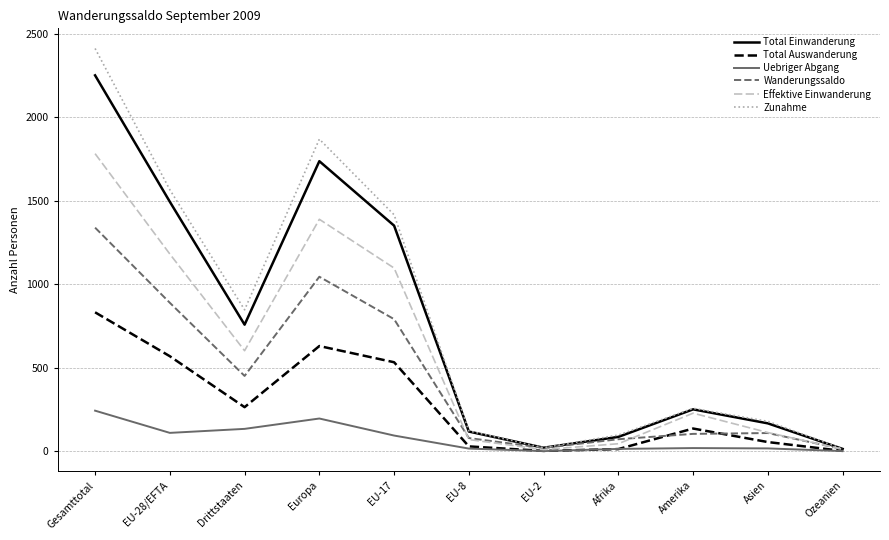

At which category does Total Einwanderung reach its first local peak?

Europa